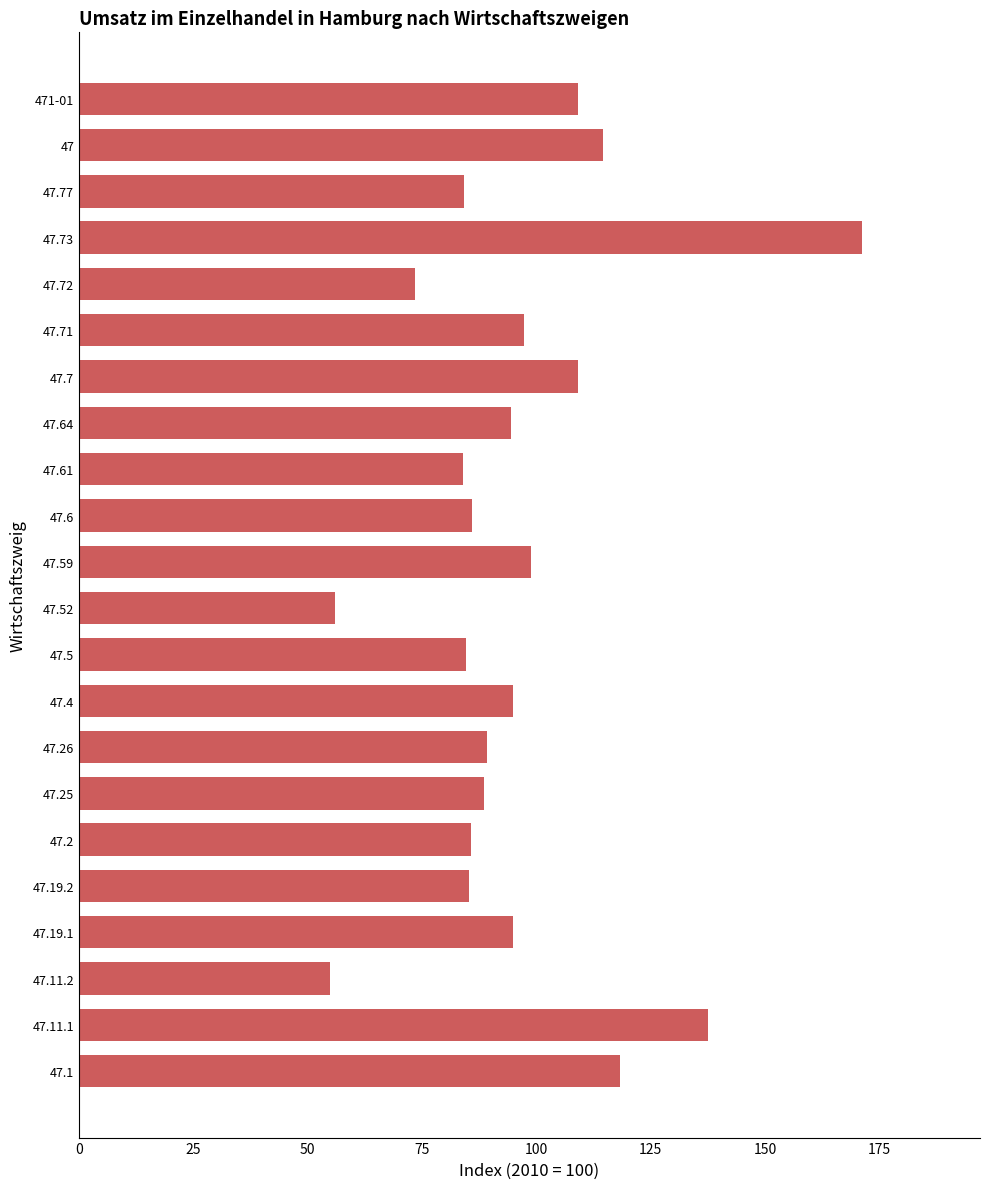

The value at 471-01 is 109.1. True or false?

True